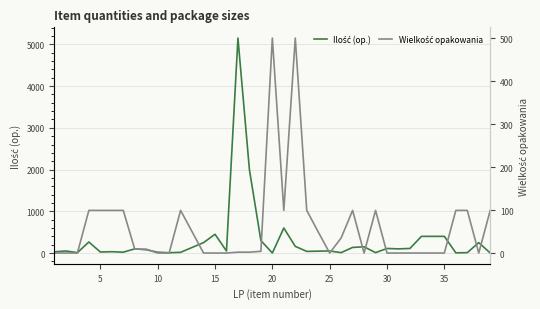

What is the value of the Wielkość opakowania point at the 8th from the left?

10.0